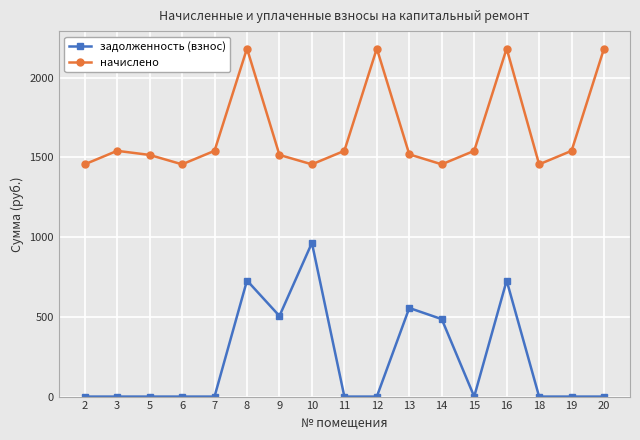

Is the value of начислено at 6 greater than the value of задолженность (взнос) at 16?

Yes